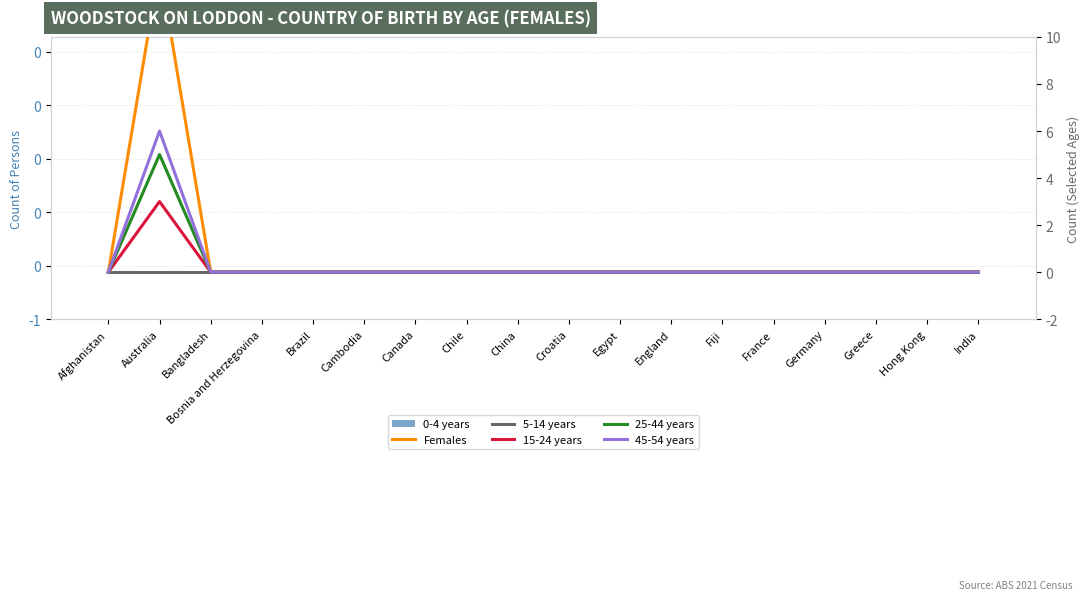

The value of 5-14 years at France is 0. True or false?

True